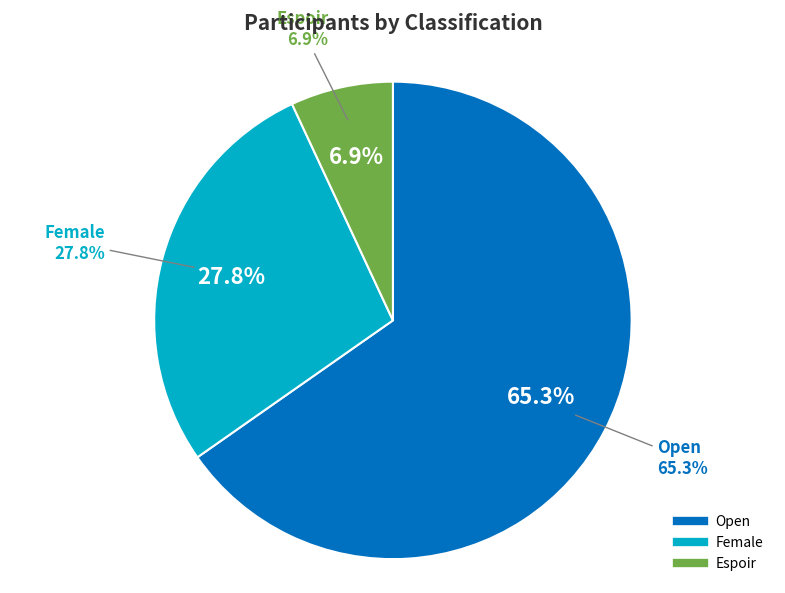

How many slices are in this pie chart?

3